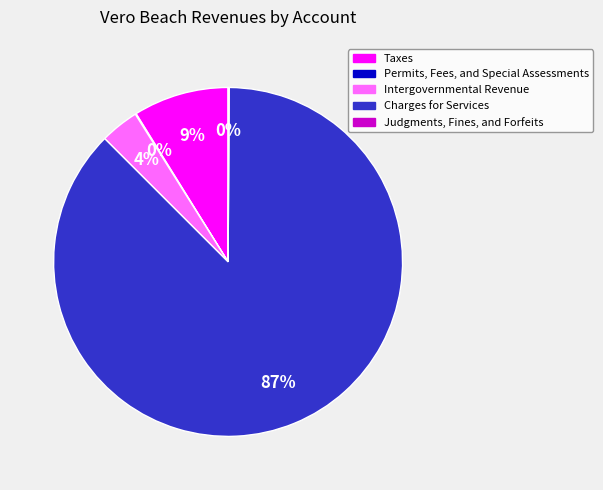

Which category accounts for the majority?

Charges for Services